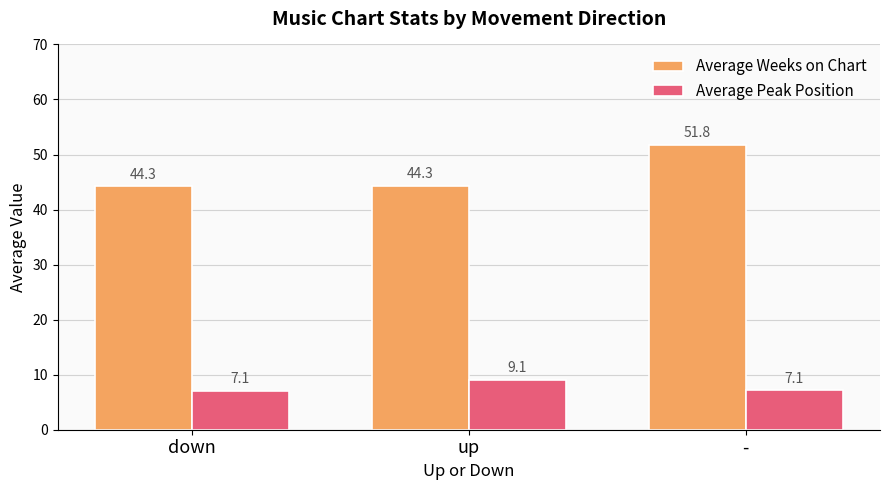

Which series has the largest total across all categories?

Average Weeks on Chart